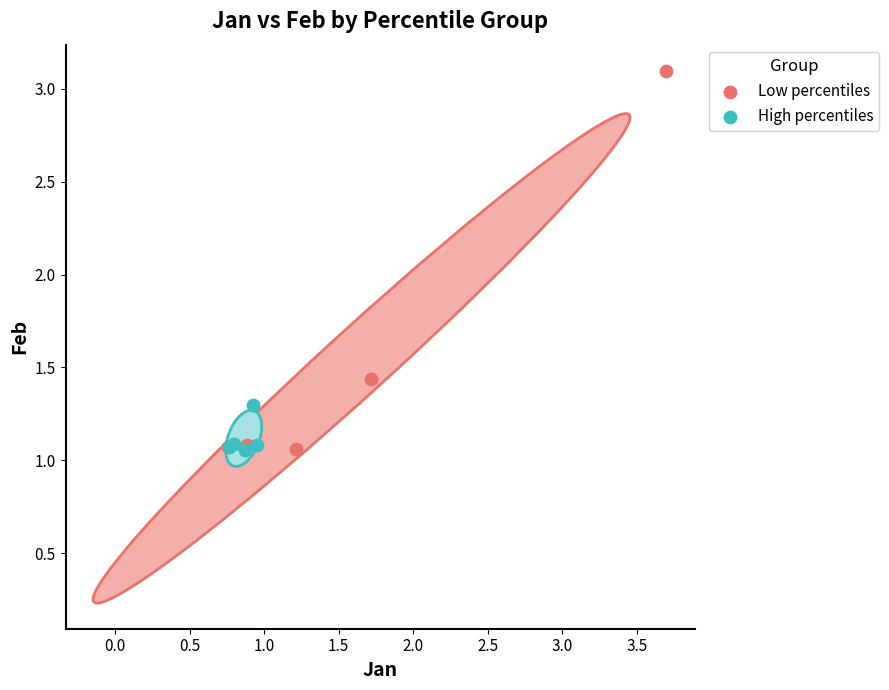

Which series contains the highest Y value?

Low percentiles